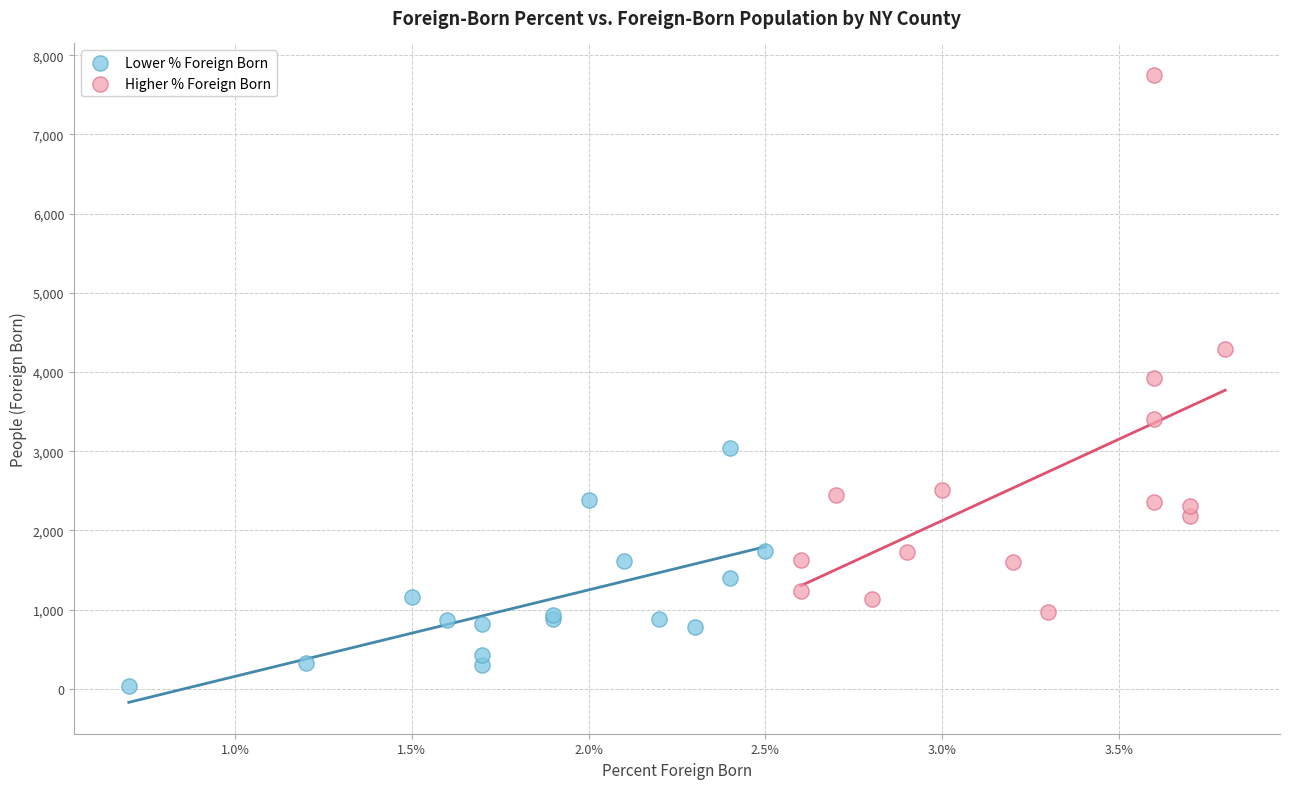

Which series contains the highest Y value?

Higher % Foreign Born